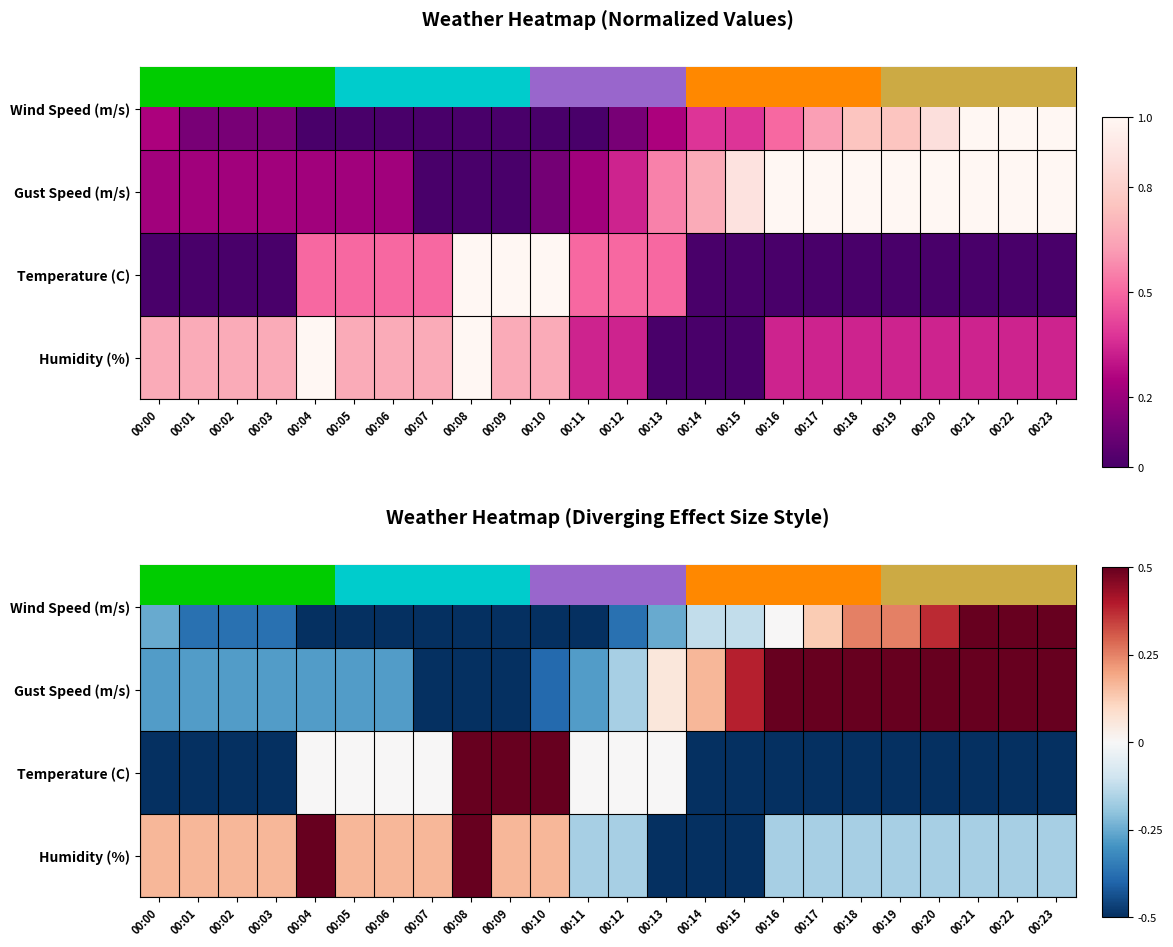

Between 00:08 and 00:10, which is larger?

00:08